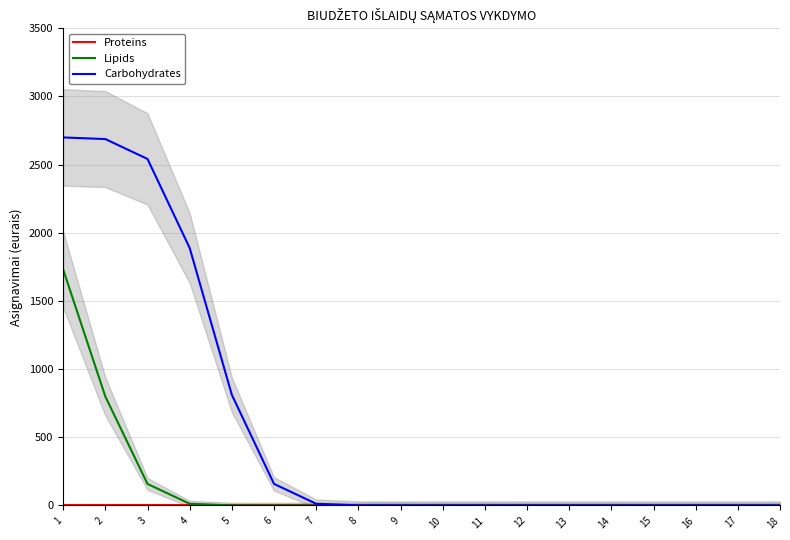

True or false: Lipids and Proteins cross at least once.

False